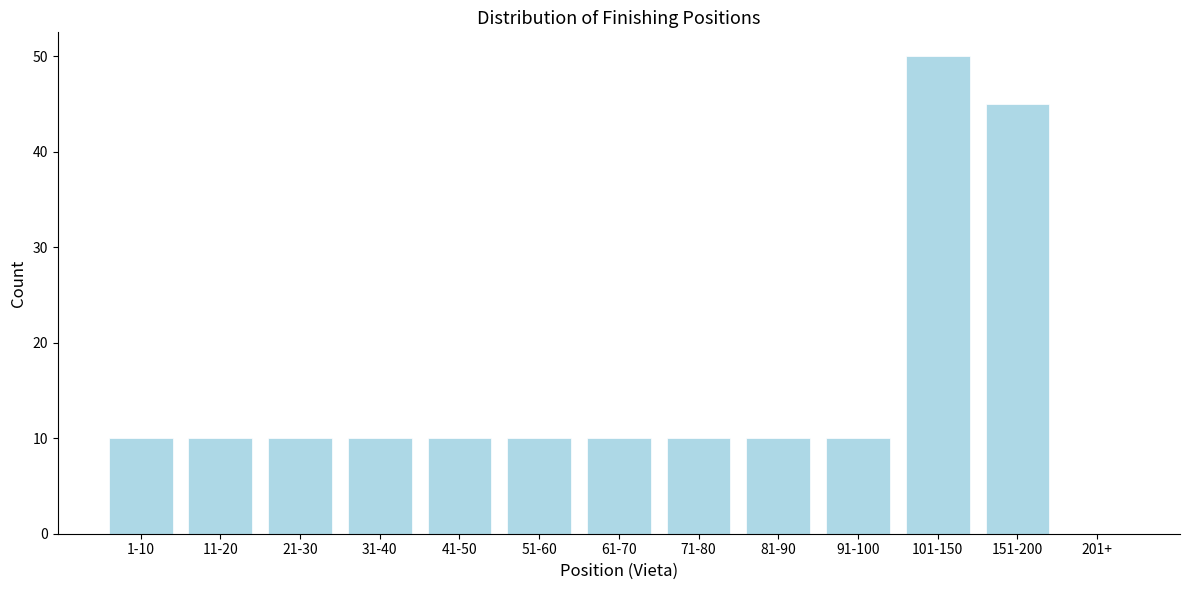

Reading left to right, extract all data points from this chart.

1-10=10	11-20=10	21-30=10	31-40=10	41-50=10	51-60=10	61-70=10	71-80=10	81-90=10	91-100=10	101-150=50	151-200=45	201+=0